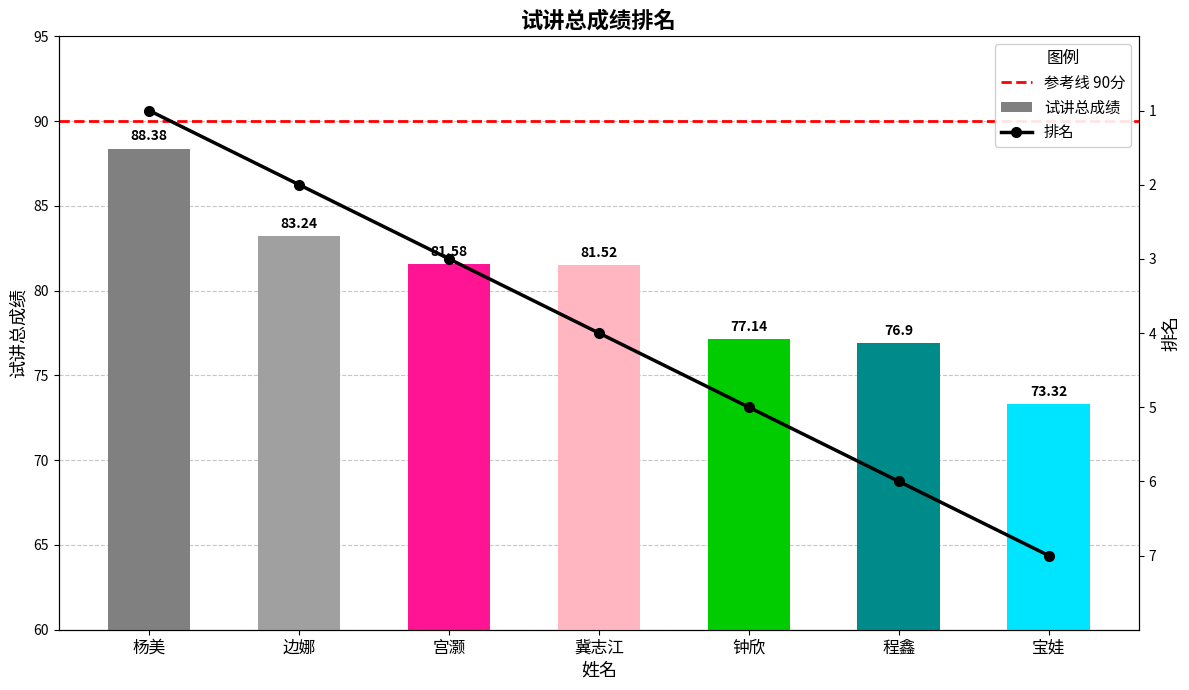

What is the value of the 3rd bar from the left?

81.6